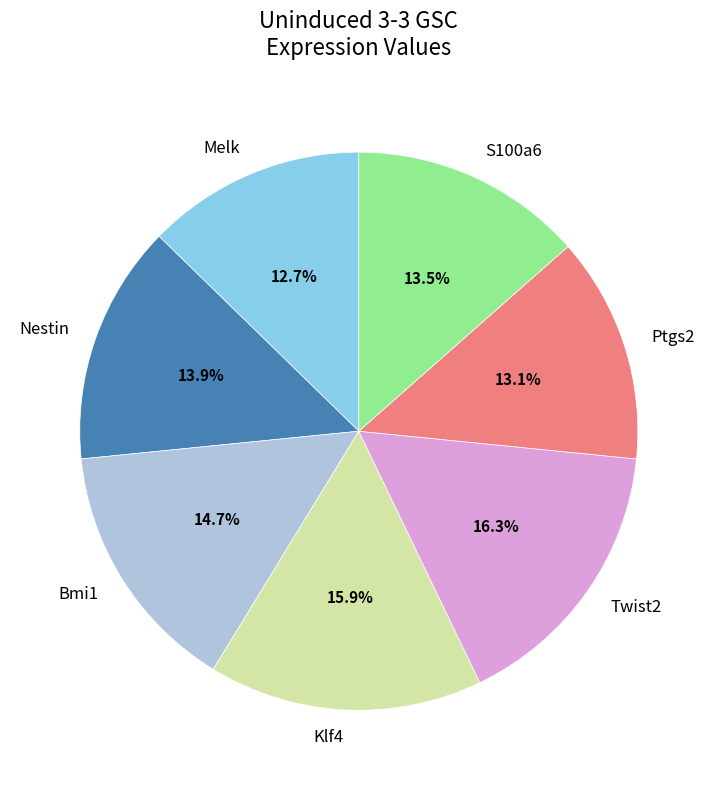

Does any single category account for the majority?

No